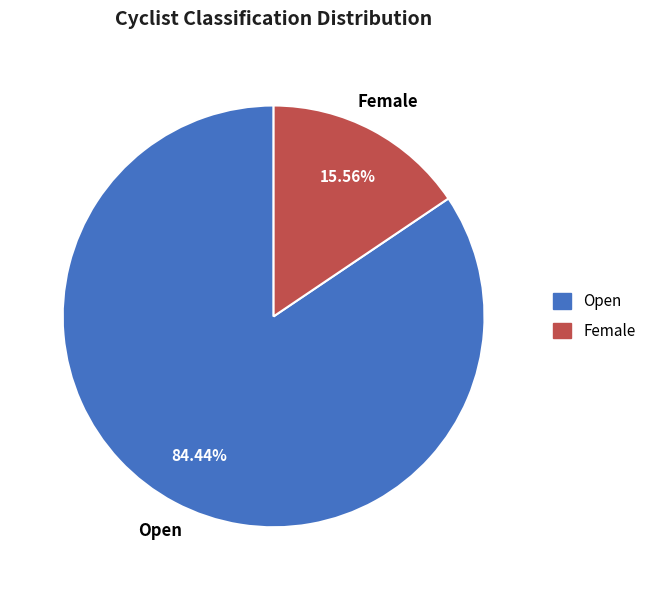

Rank the categories by value from lowest to highest.

Female, Open